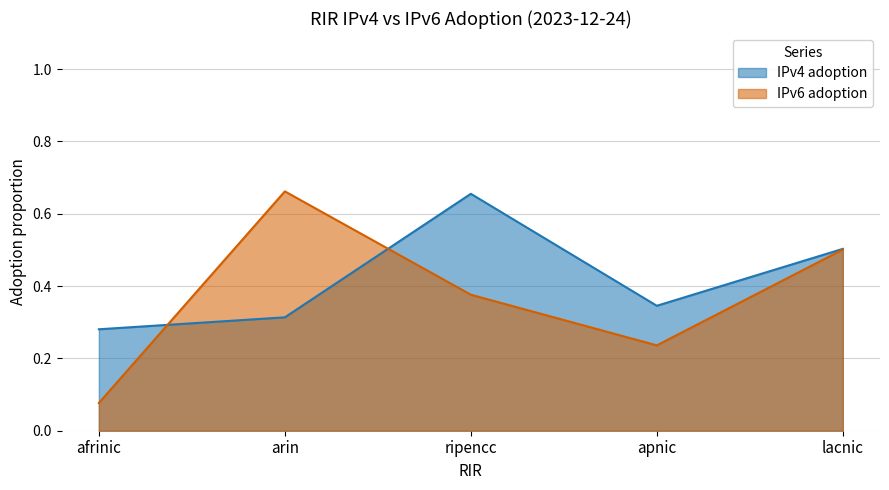

At how many categories does at least one series exceed 0?

5